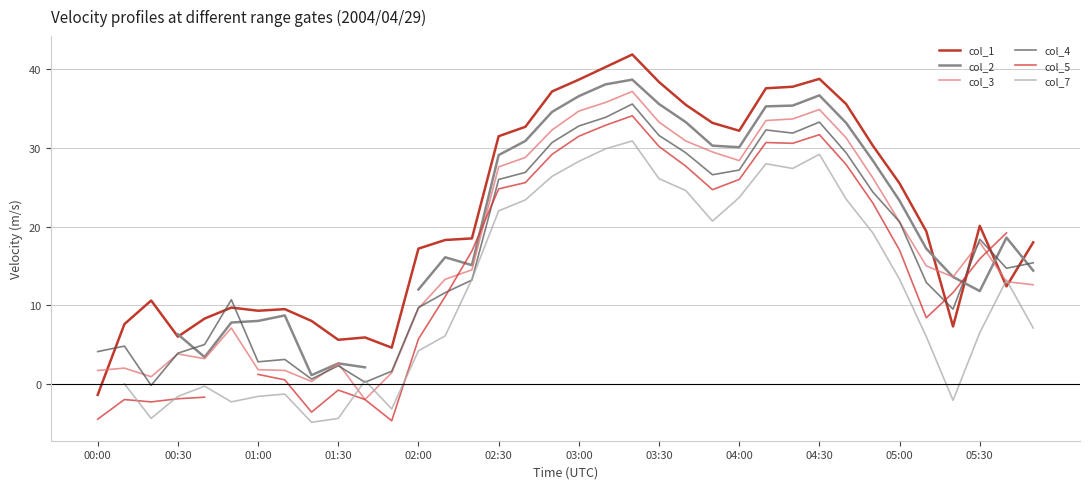

True or false: col_1 has a value of 38.8 at 04:30.

True